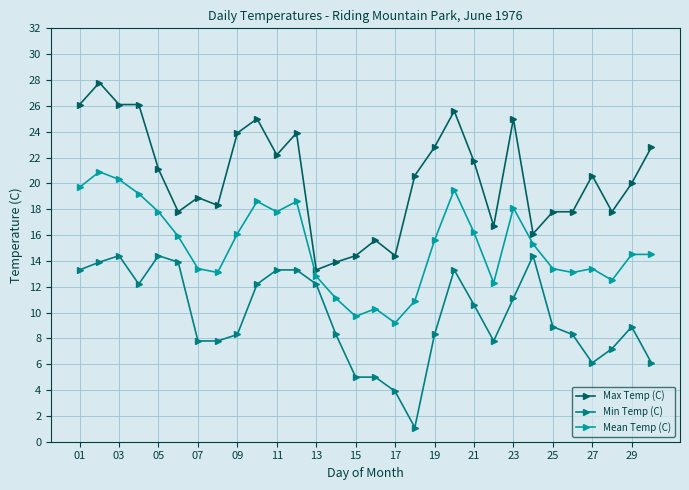

Does the chart have visible grid lines?

Yes